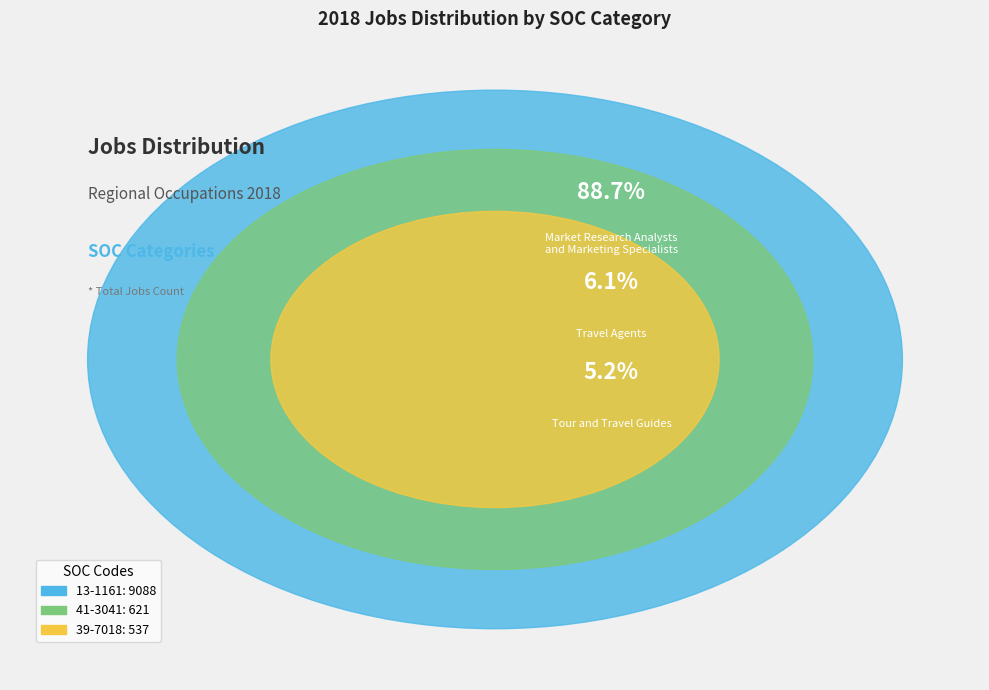

Is there a majority slice in this chart?

Yes